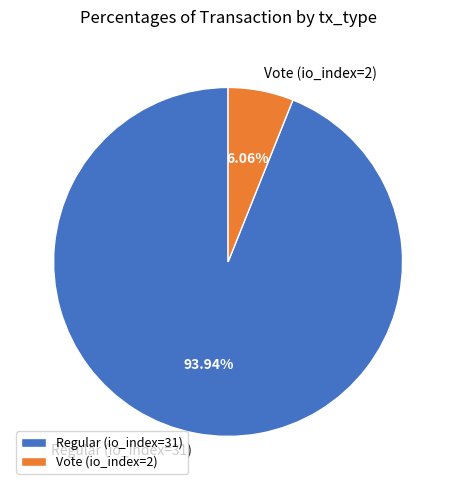

Which category has the smallest portion of the pie?

Vote (io_index=2)